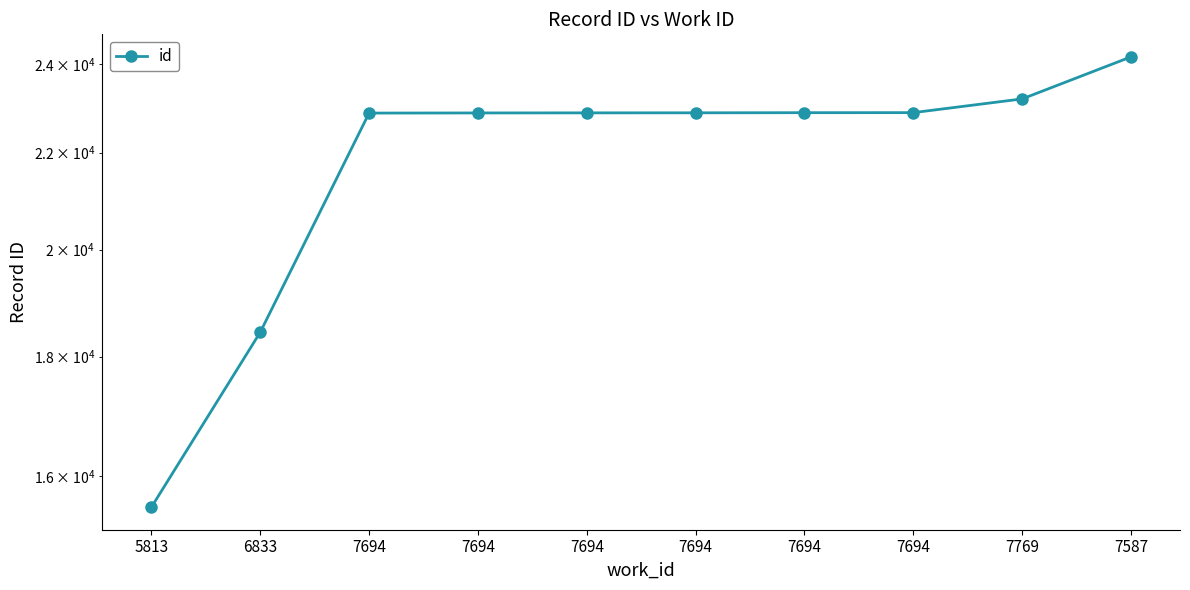

What is the value of the 10th point from the left?

24171